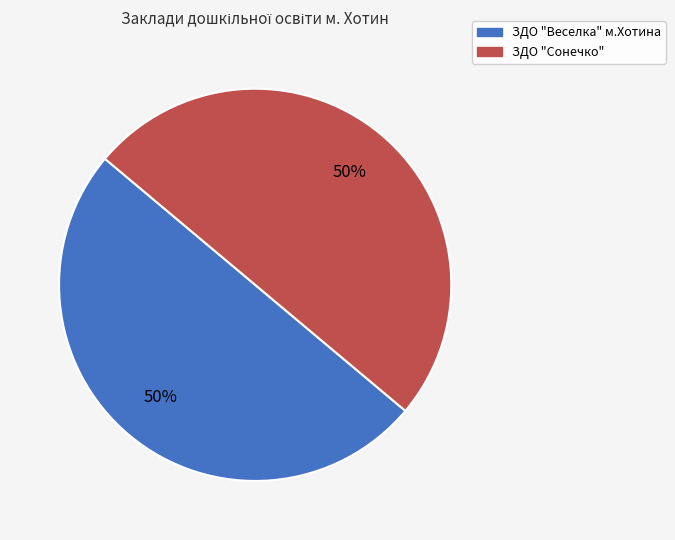

To the nearest percent, what portion does ЗДО "Сонечко" represent?

50%